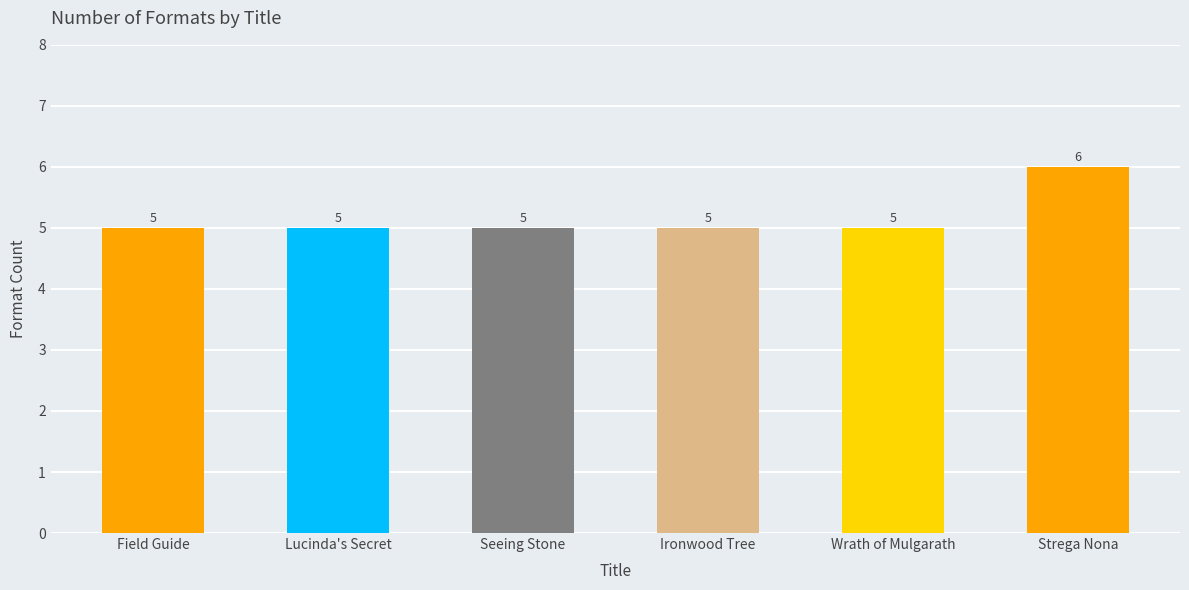

True or false: the data shows 5 at Seeing Stone.

True